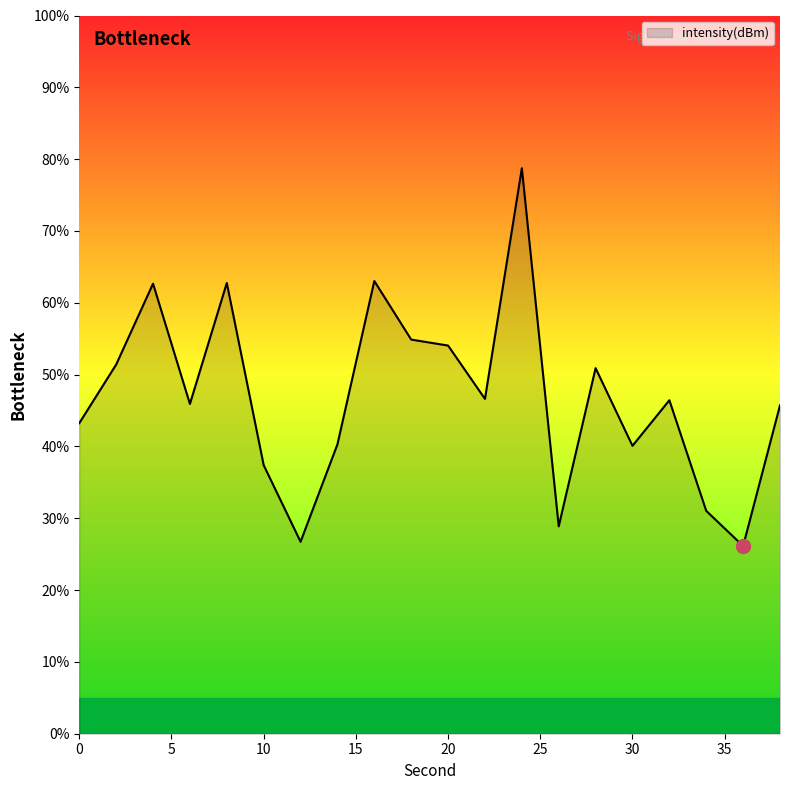

How many lines are shown in the chart?

1